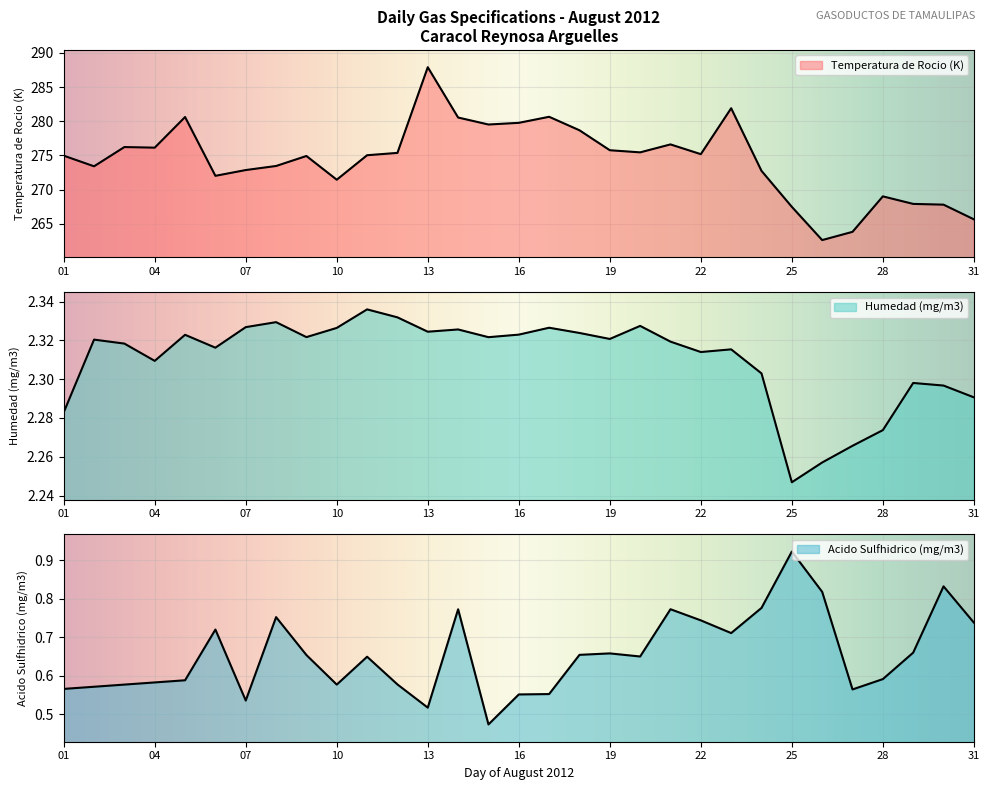

What is the value of the Humedad (mg/m3) point at the 15th from the left?

2.3